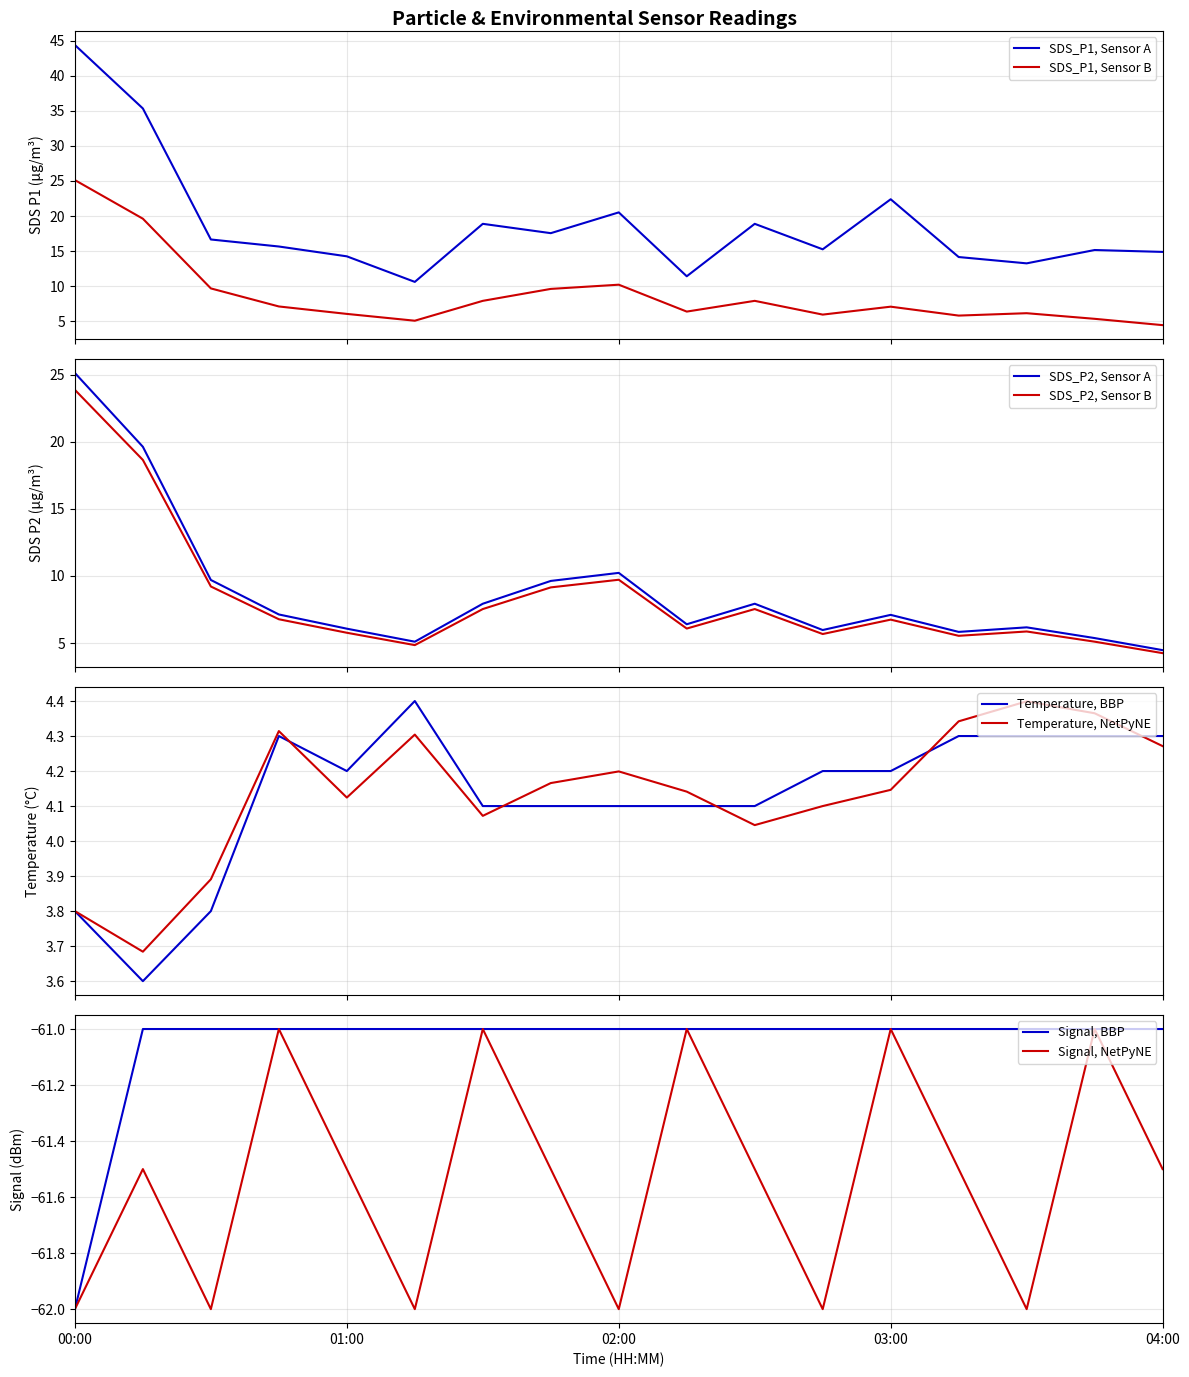

What is the label of the 11th point from the right?

01:30